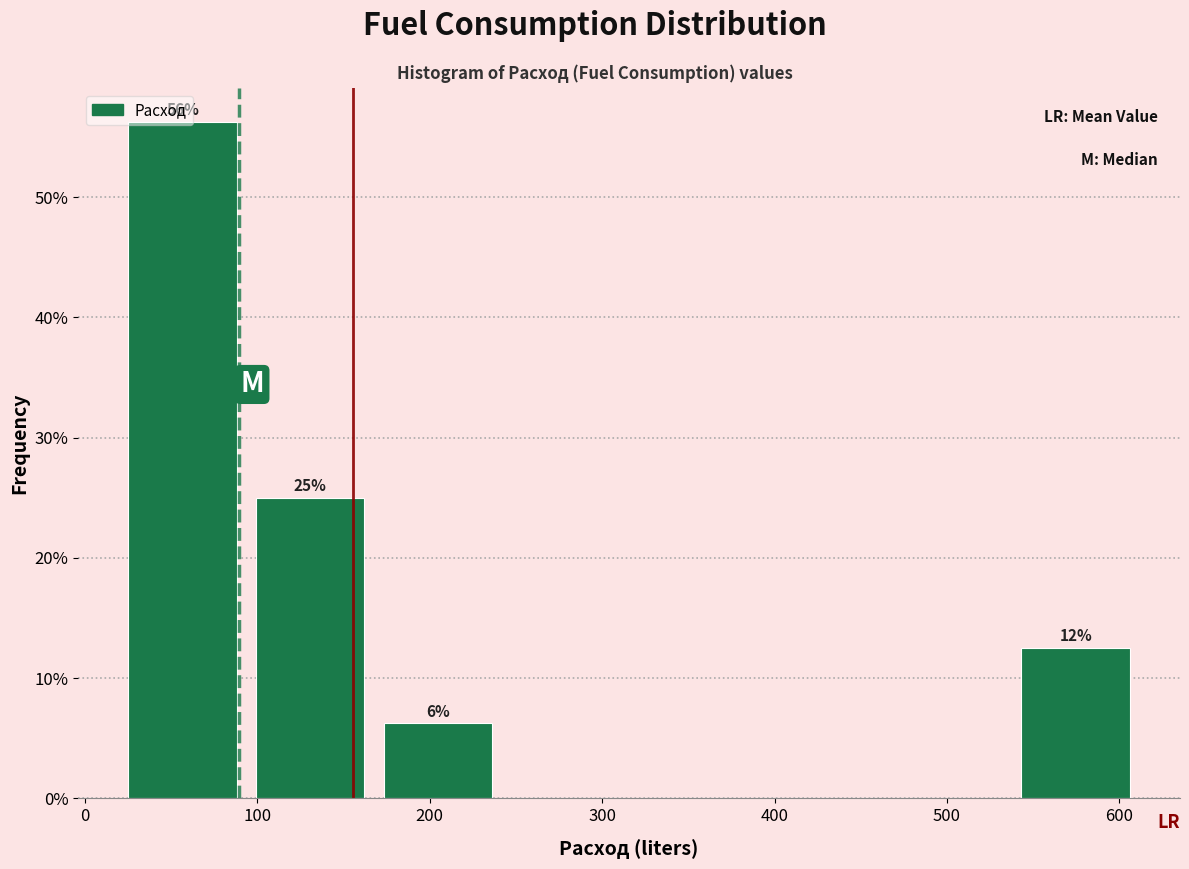

Which range on the x-axis has the tallest bar?

20 to 90